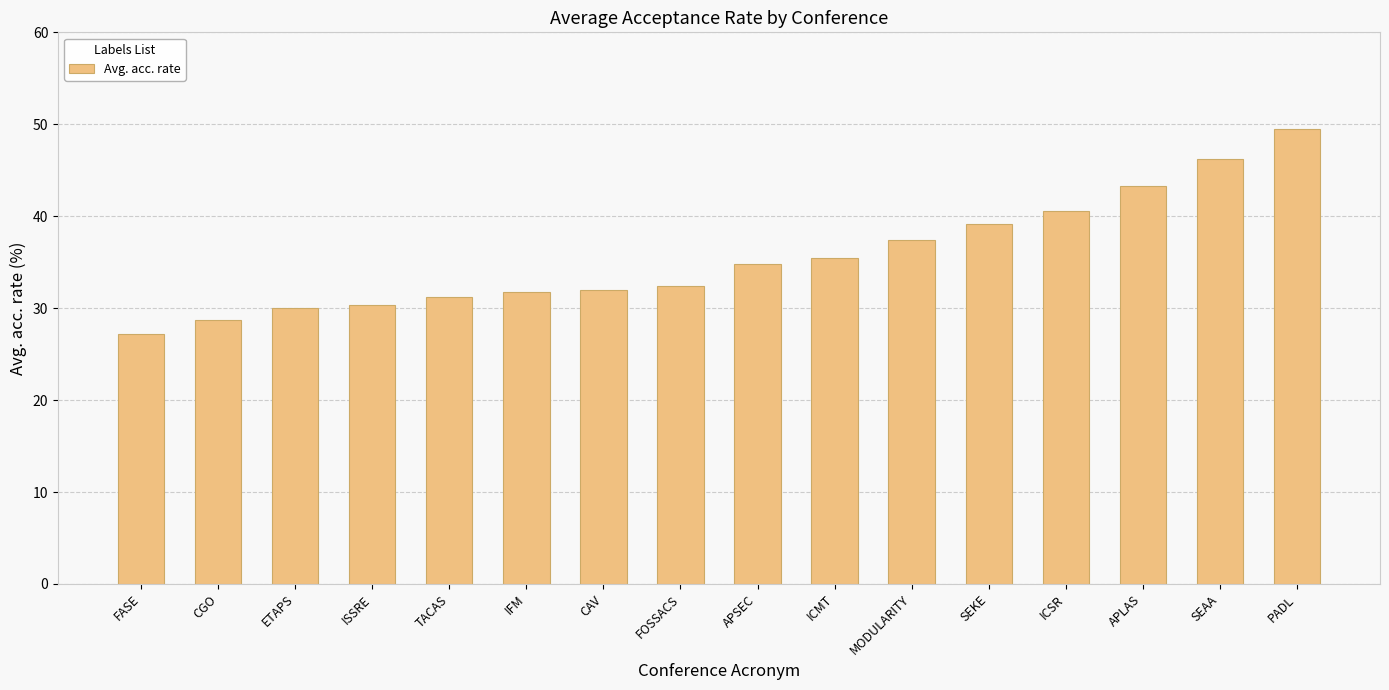

What is the sum of all values?

570.0